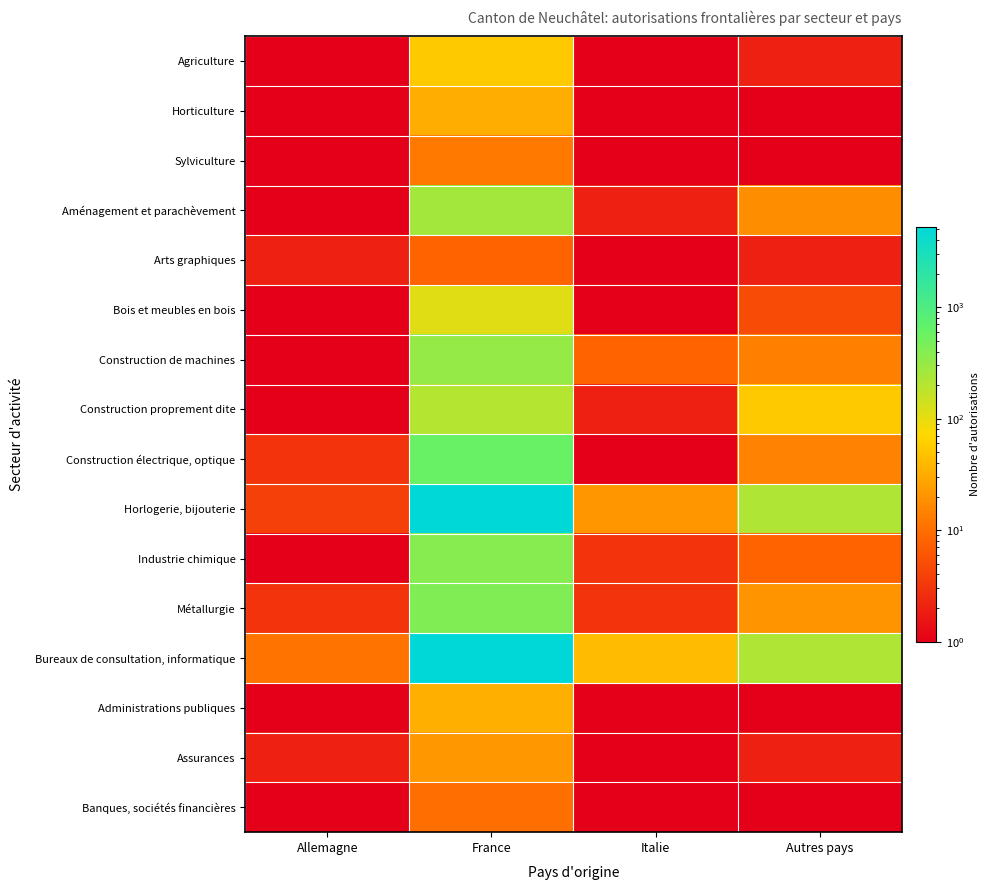

What is the maximum value shown in the chart?

5241